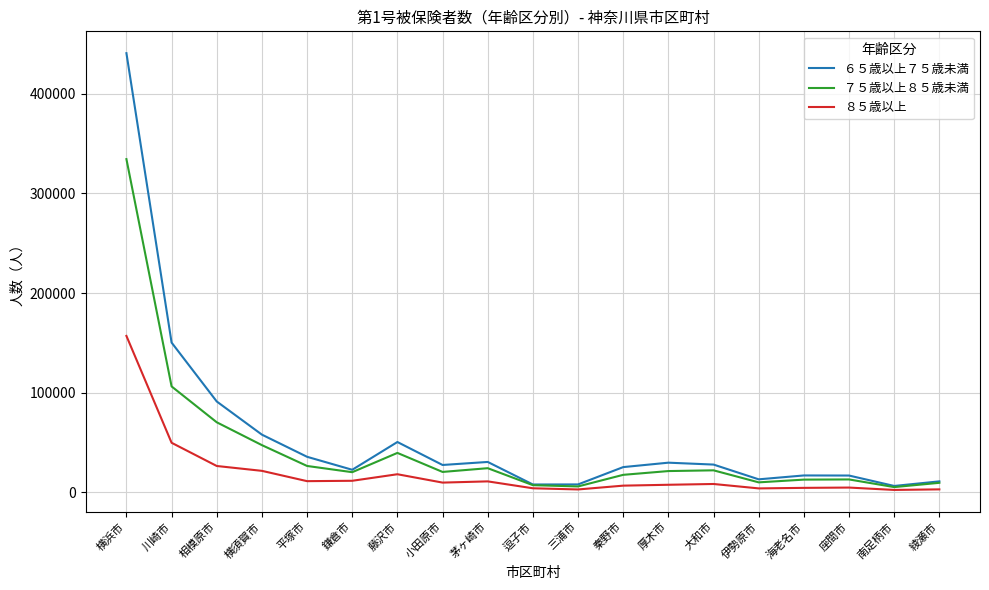

At which label does ８５歳以上 reach its peak?

横浜市